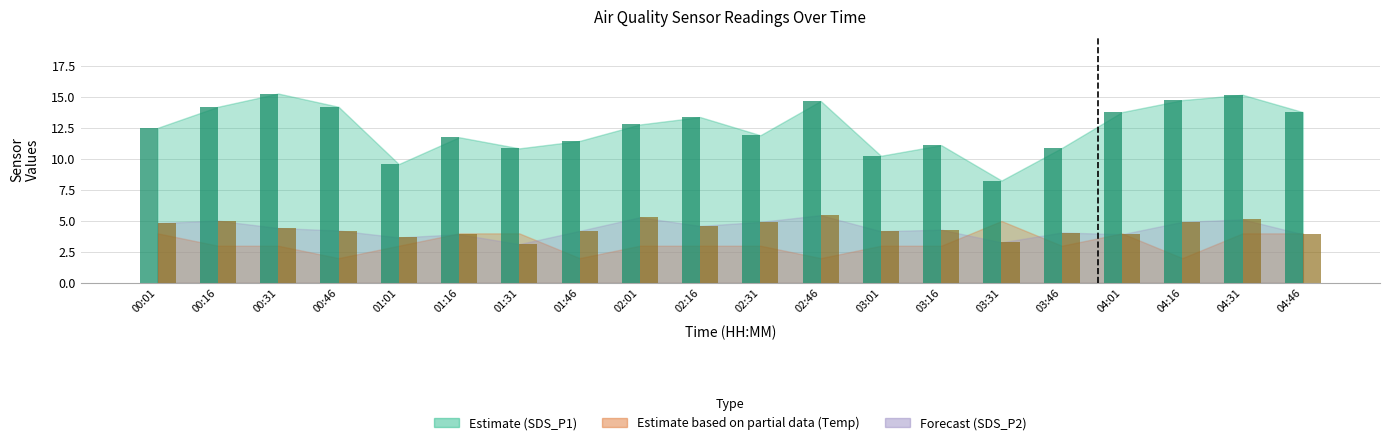

What is the greatest value displayed?

15.3